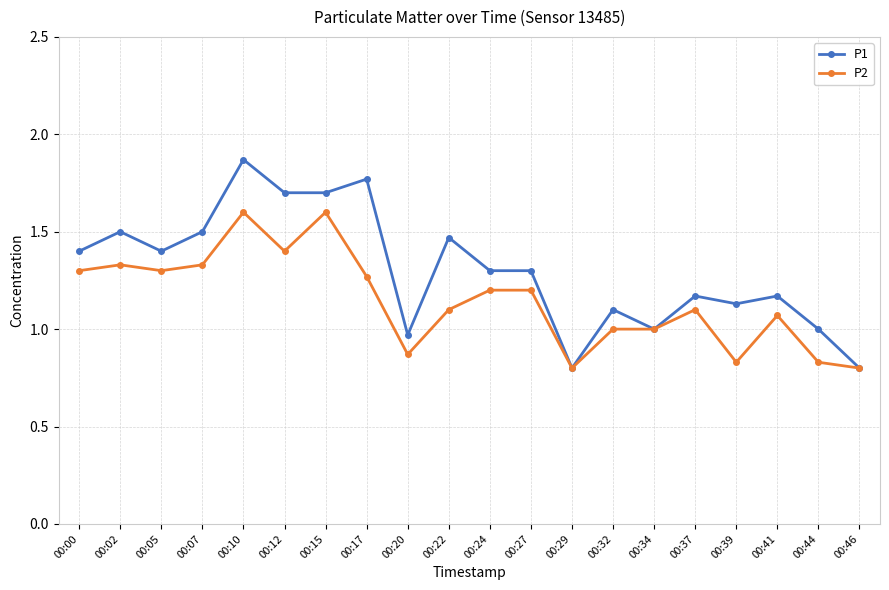

How many series are shown in this chart?

2